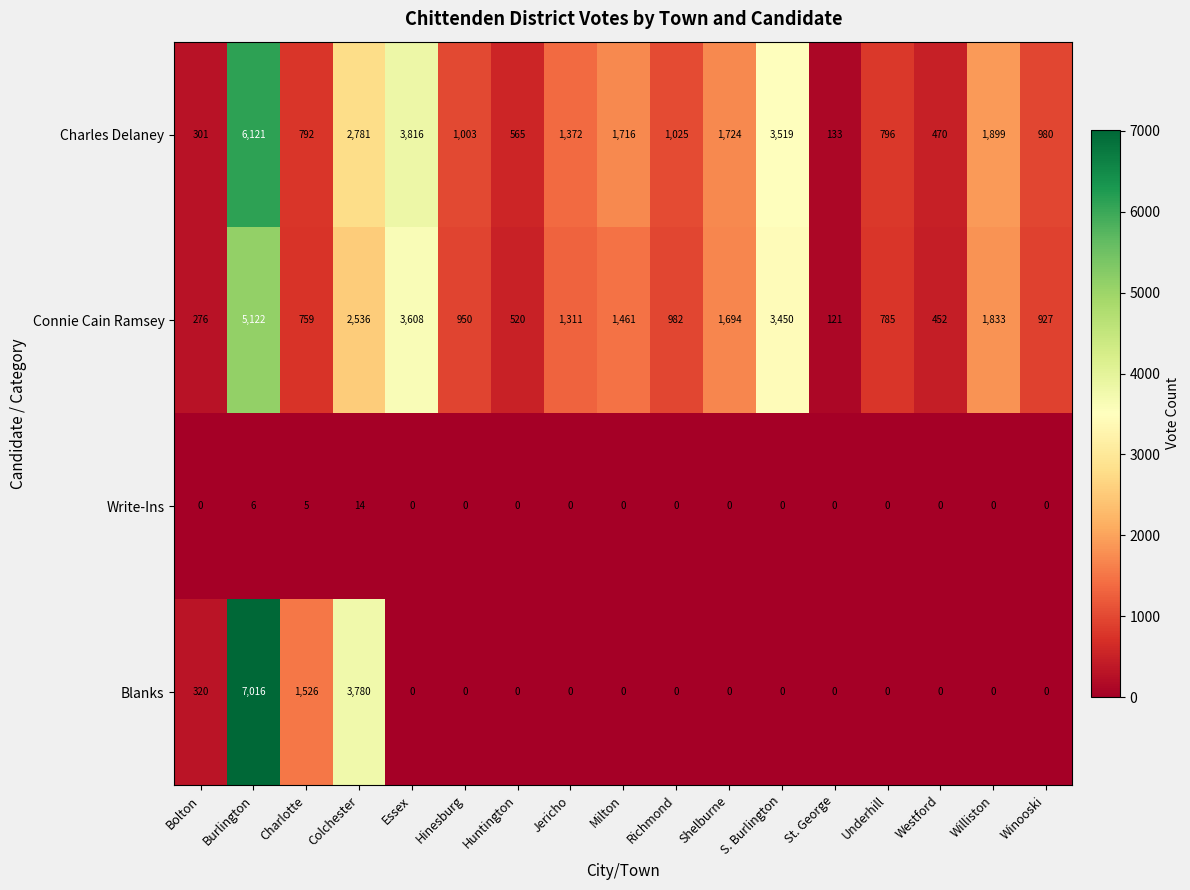

Which series has the largest total across all categories?

Charles Delaney